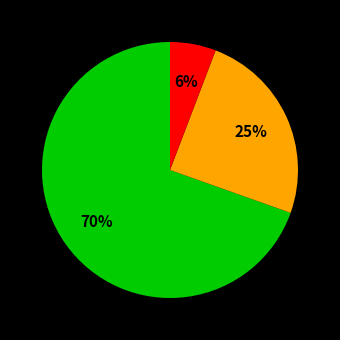

Does any single category account for the majority?

Yes